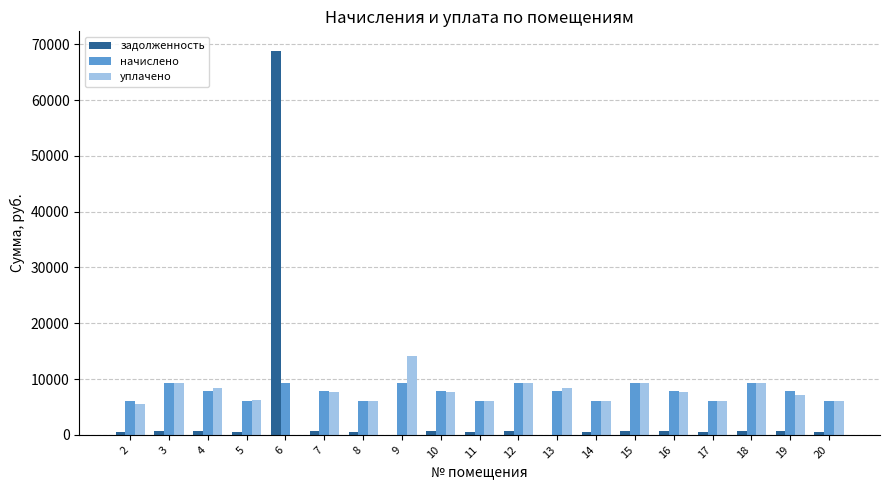

How many categories are shown in the chart?

19